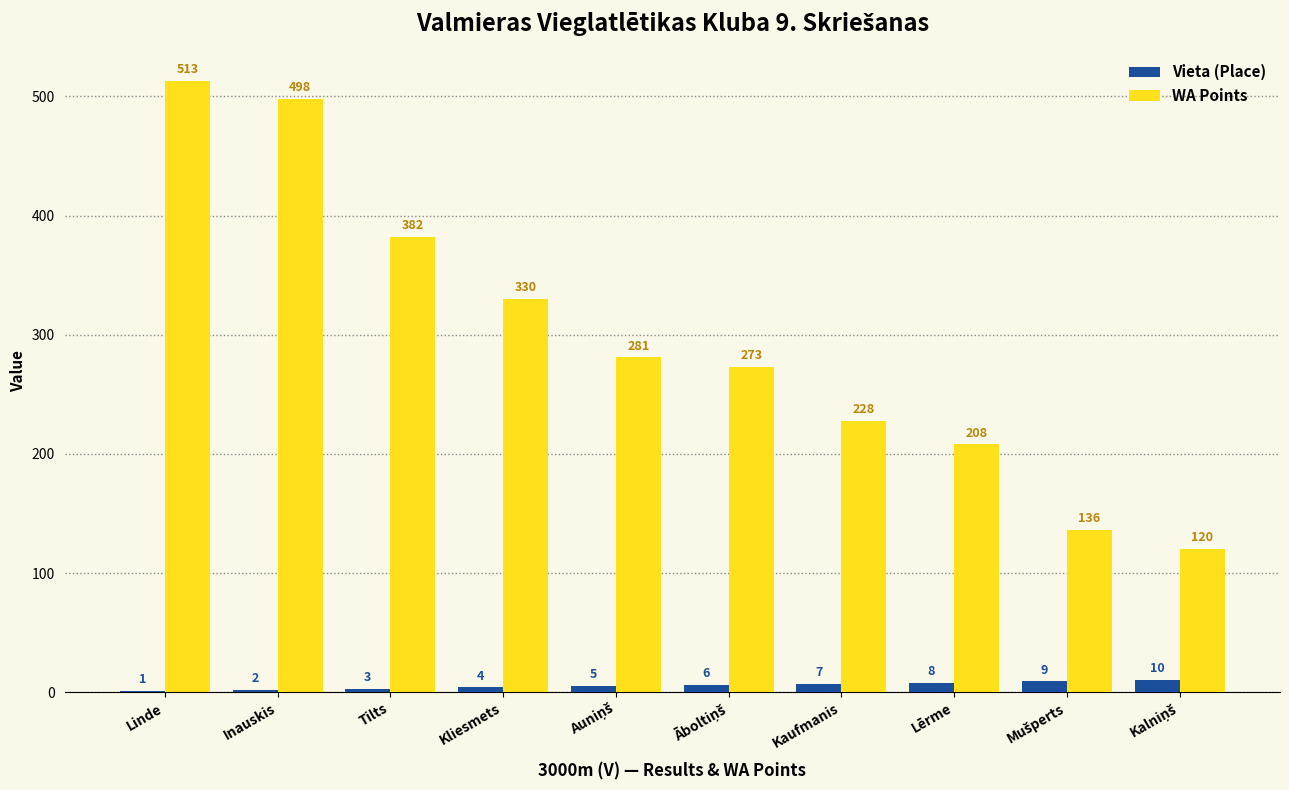

Between Linde and Kaufmanis, which series saw the biggest shift?

WA Points